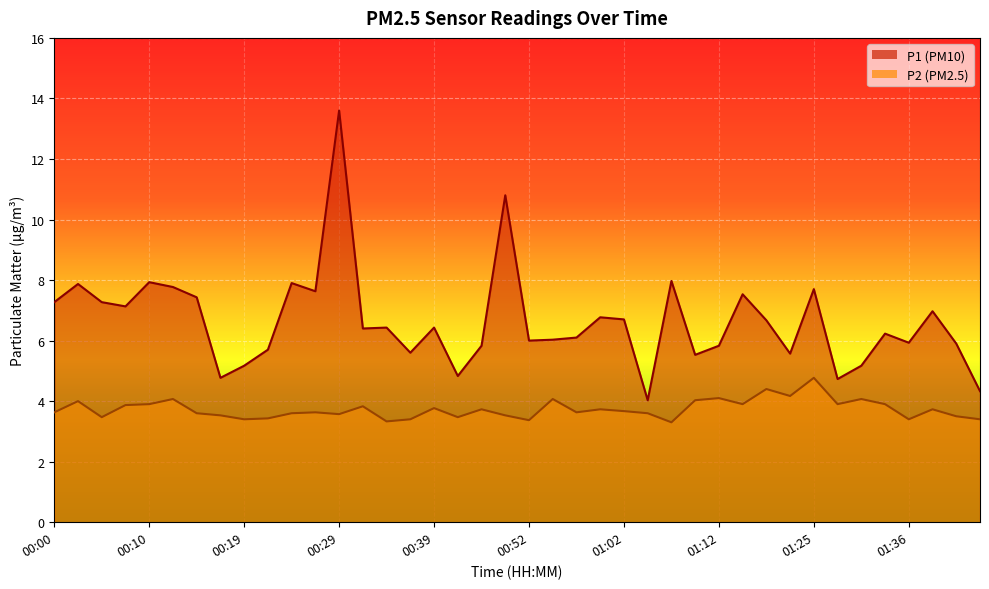

What is the maximum value for P2?

4.8